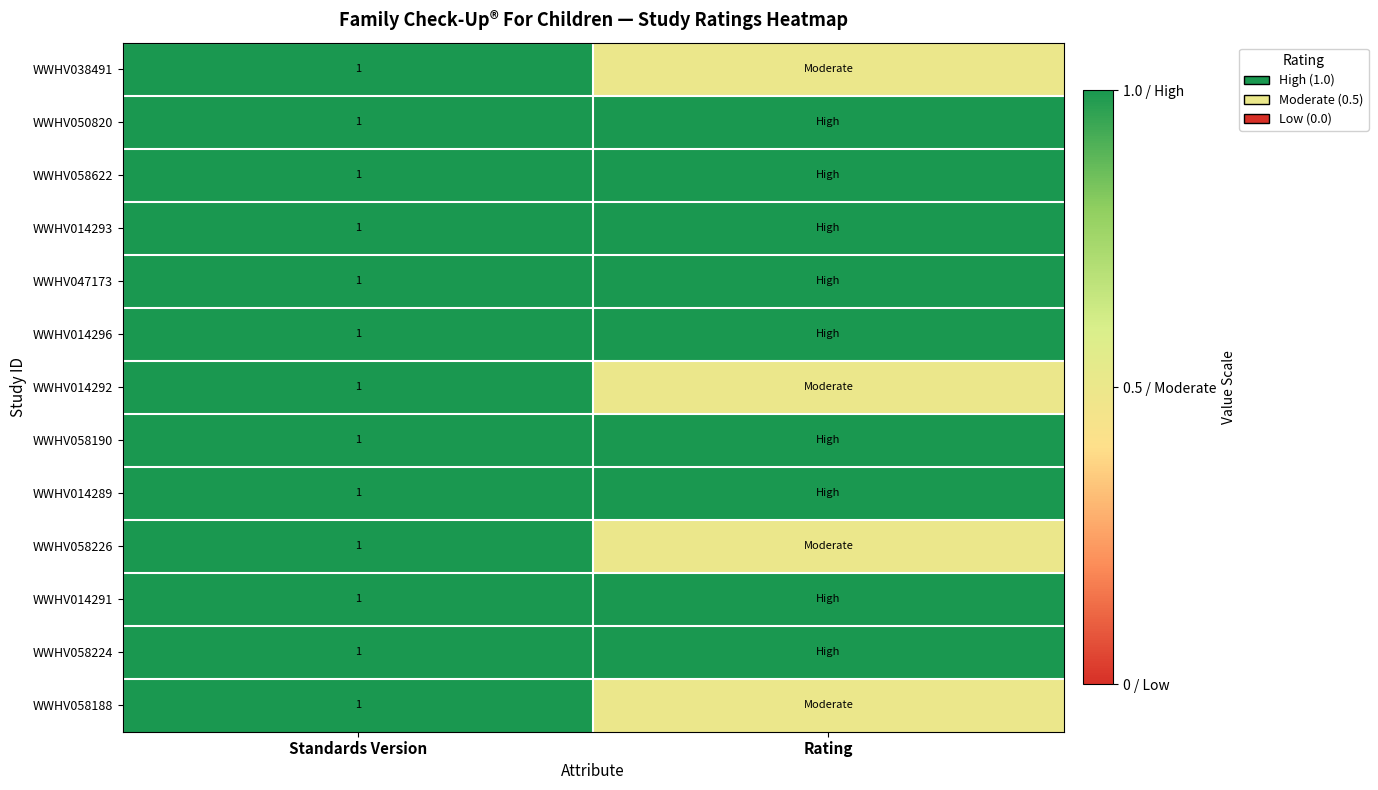

Is it true that WWHV014291 equals 1.0 at Standards Version?

True